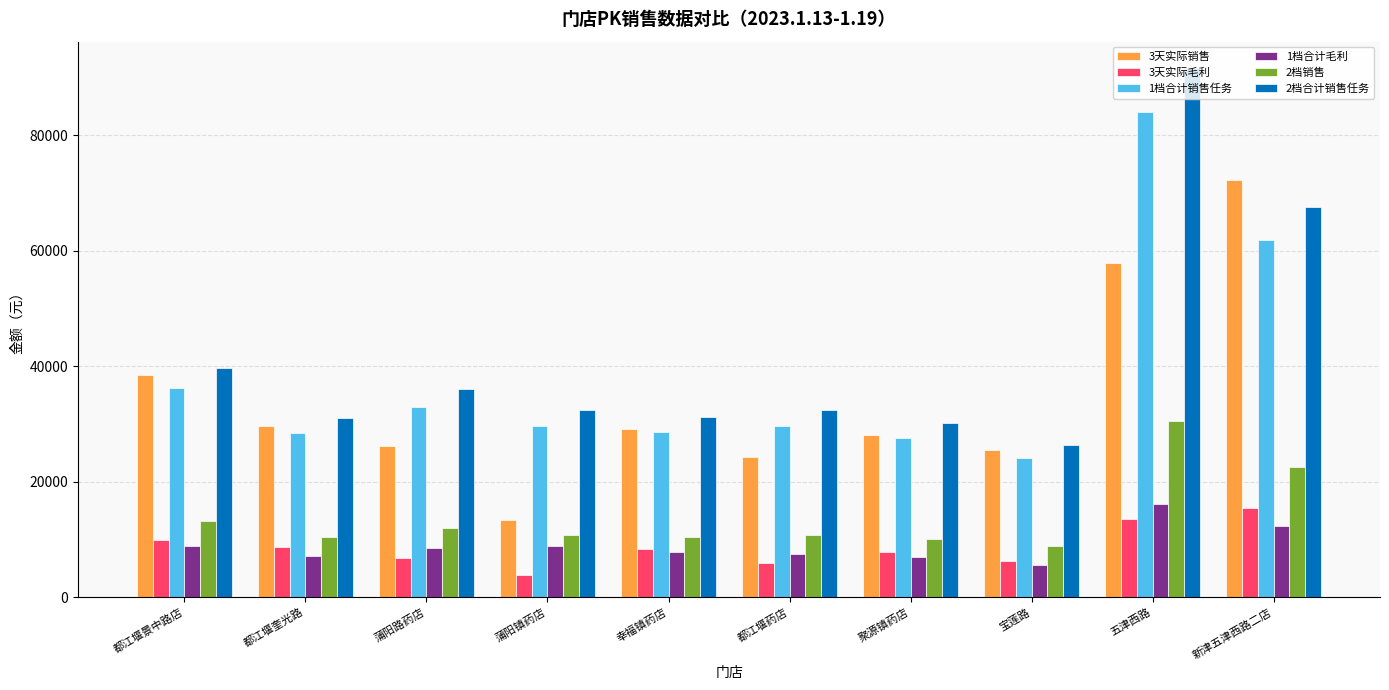

What is the highest value of the 2档销售 series?

30545.5